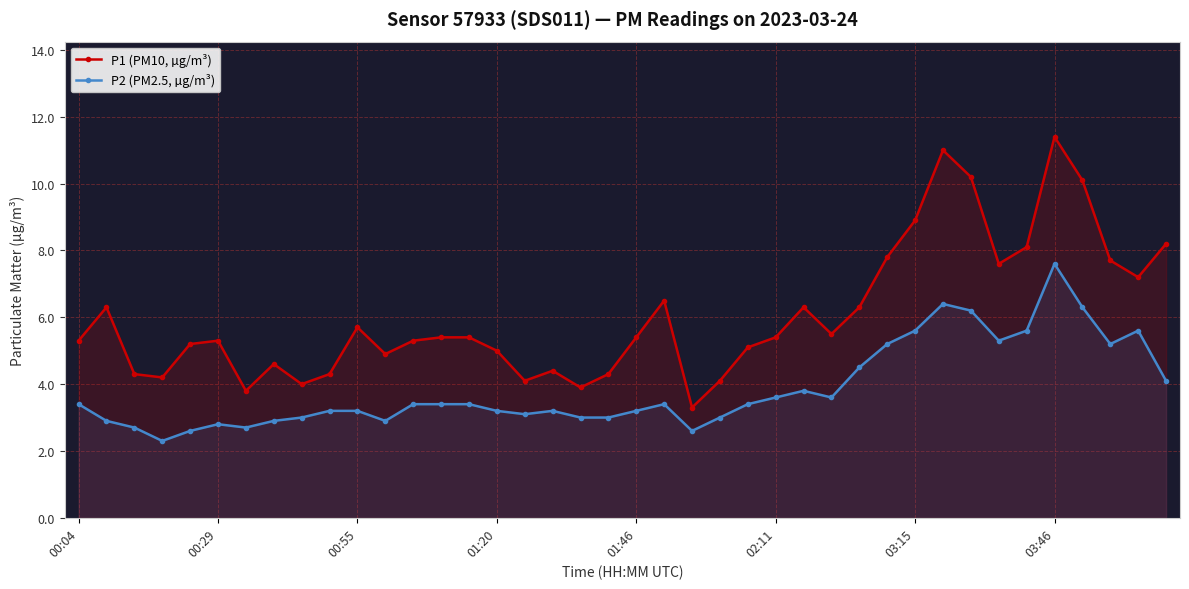

Which series has the largest range (max minus min)?

P1 (PM10, µg/m³)